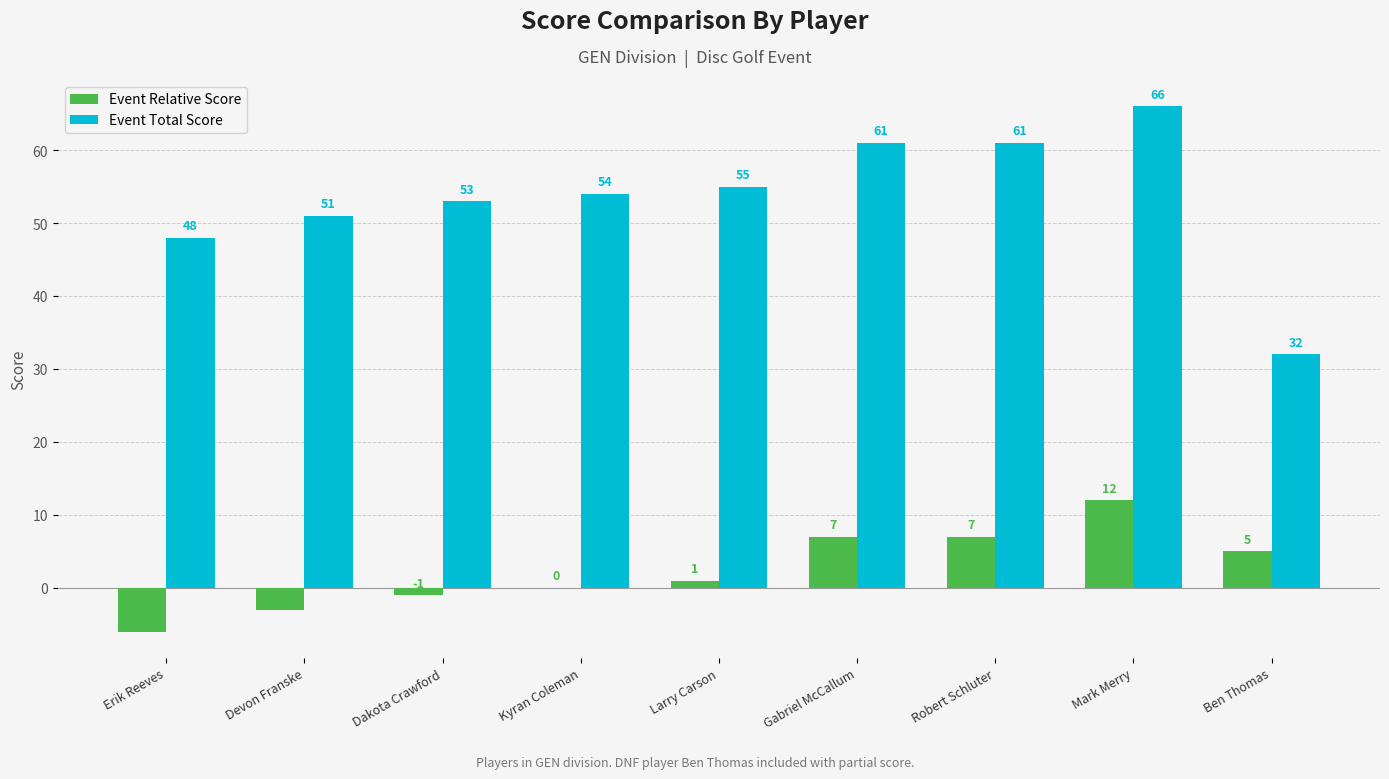

Is the value of Event Relative Score at Dakota Crawford greater than the value of Event Total Score at Dakota Crawford?

No